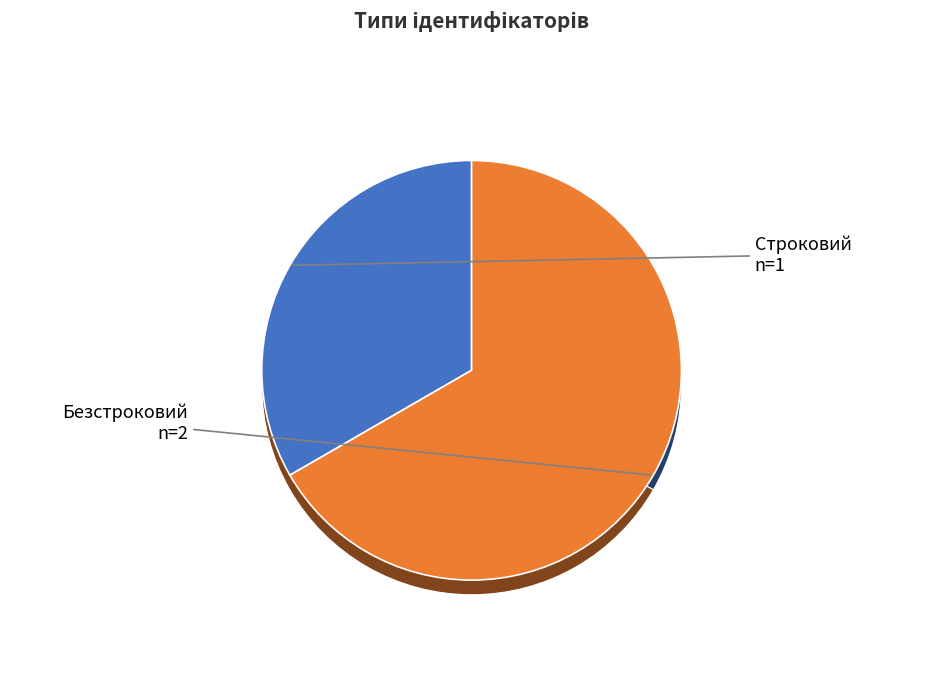

What is the change in value from Строковий to Безстроковий?

+1